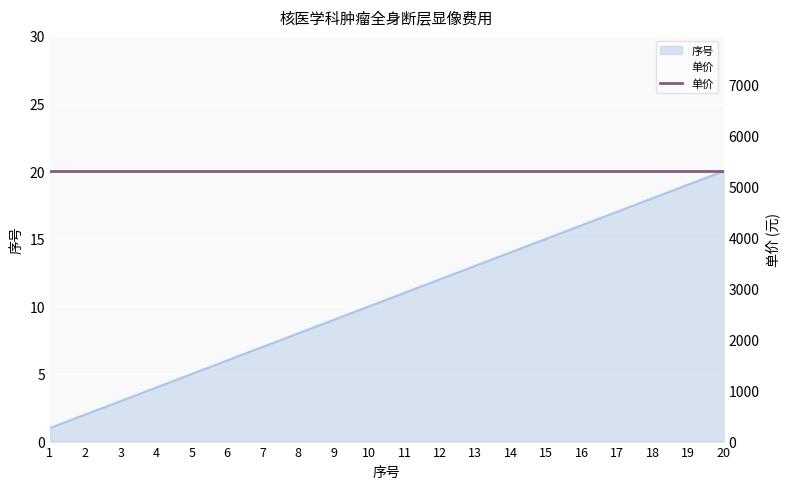

Approximately how many times larger is the value at 17 compared to 20?

0.8